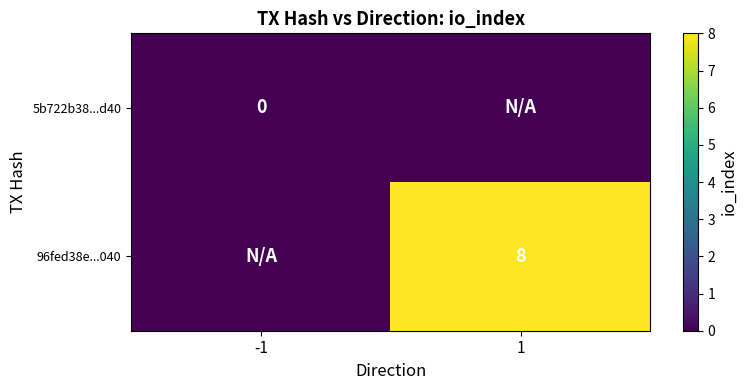

The value of 96fed38e...040 at 1 is 11. True or false?

False